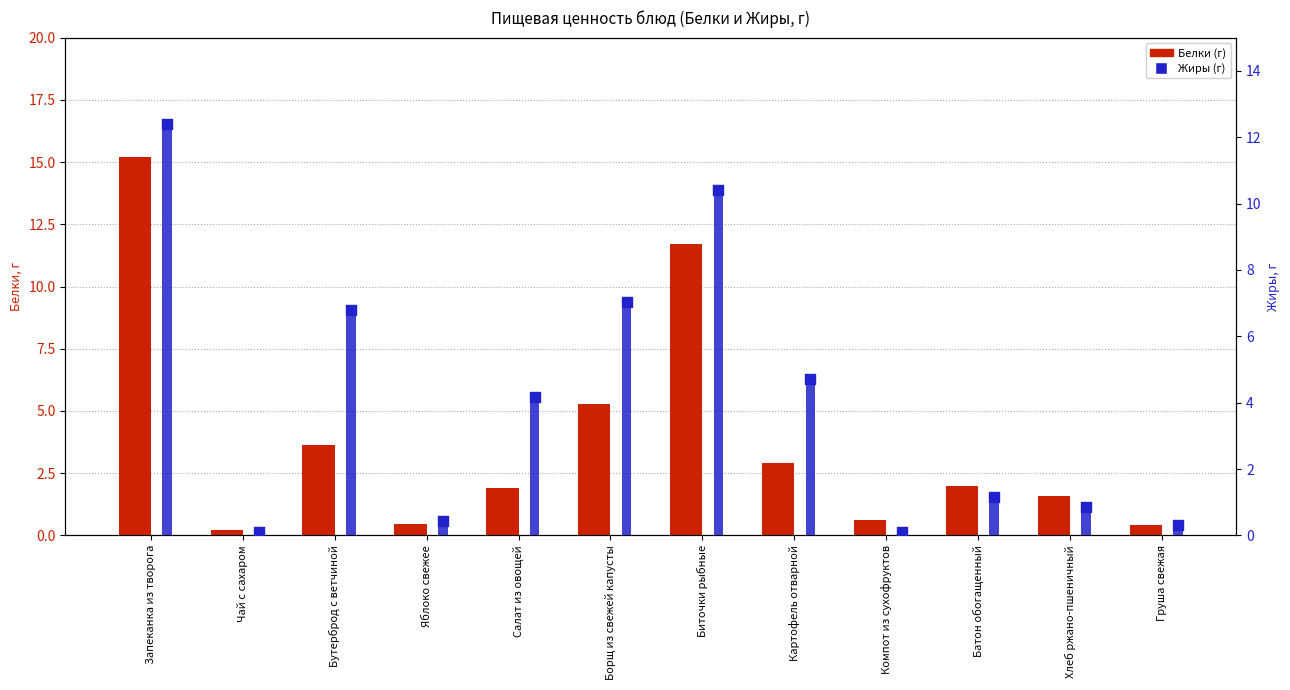

What is the total value across all series at Бутерброд с ветчиной?

10.4